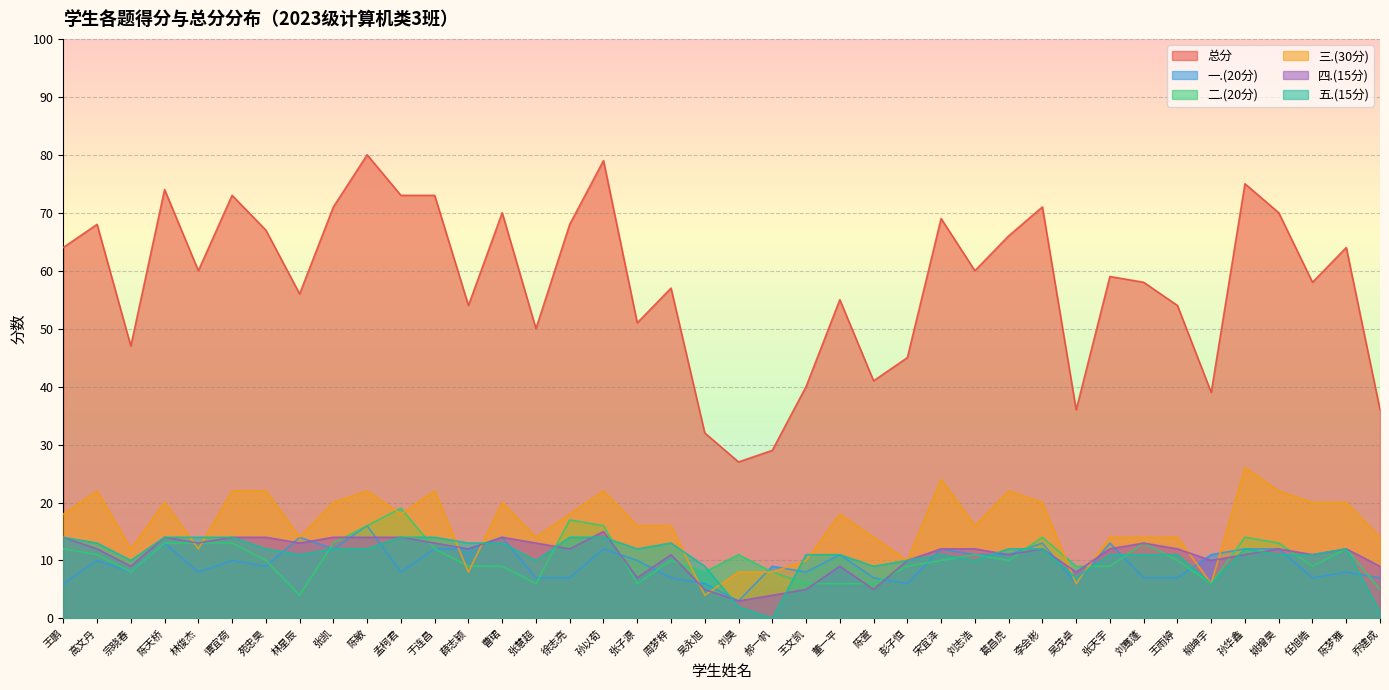

What is the difference between the maximum and minimum values in the 一.(20分) series?

13